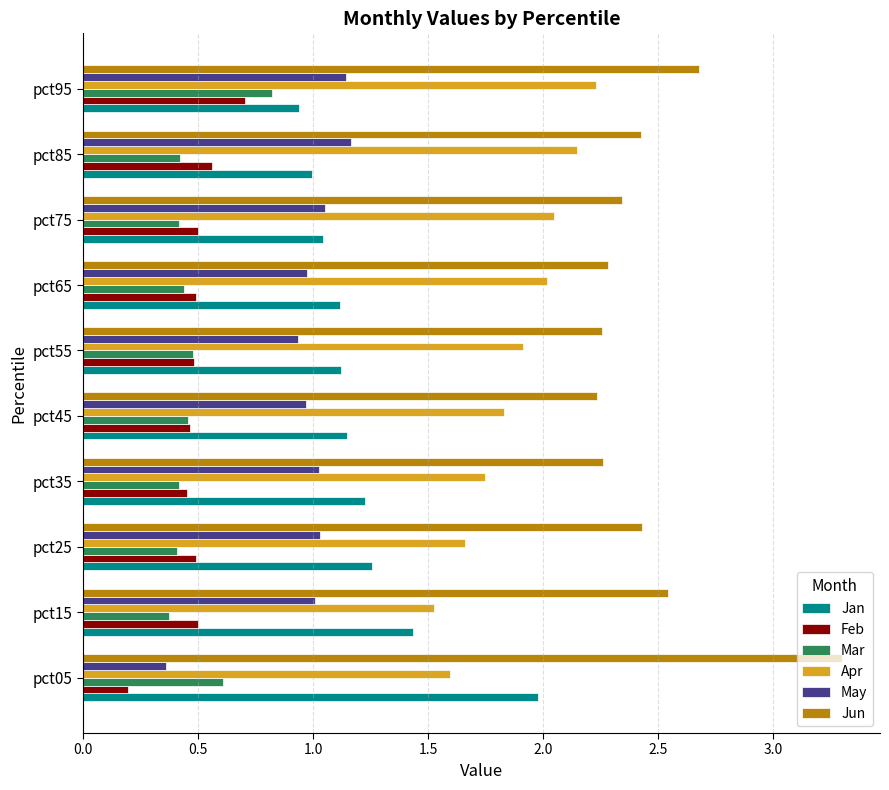

What is the sum of all Jun values?

24.8